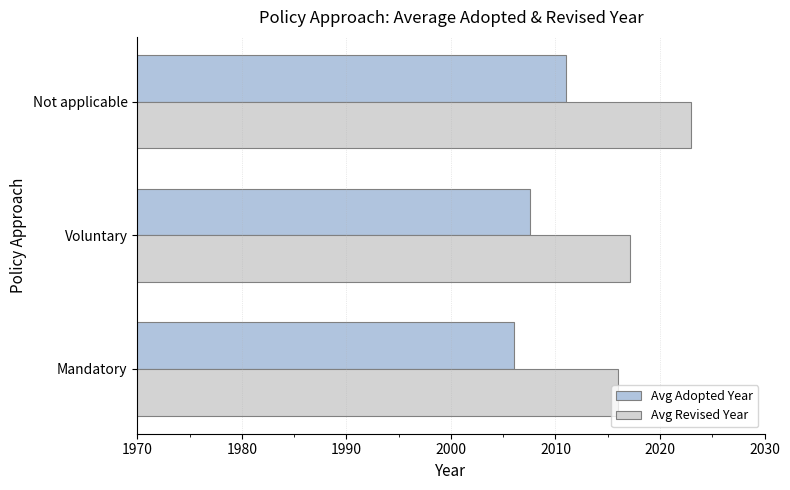

Which category has the lowest value in the Avg Adopted Year series?

Mandatory